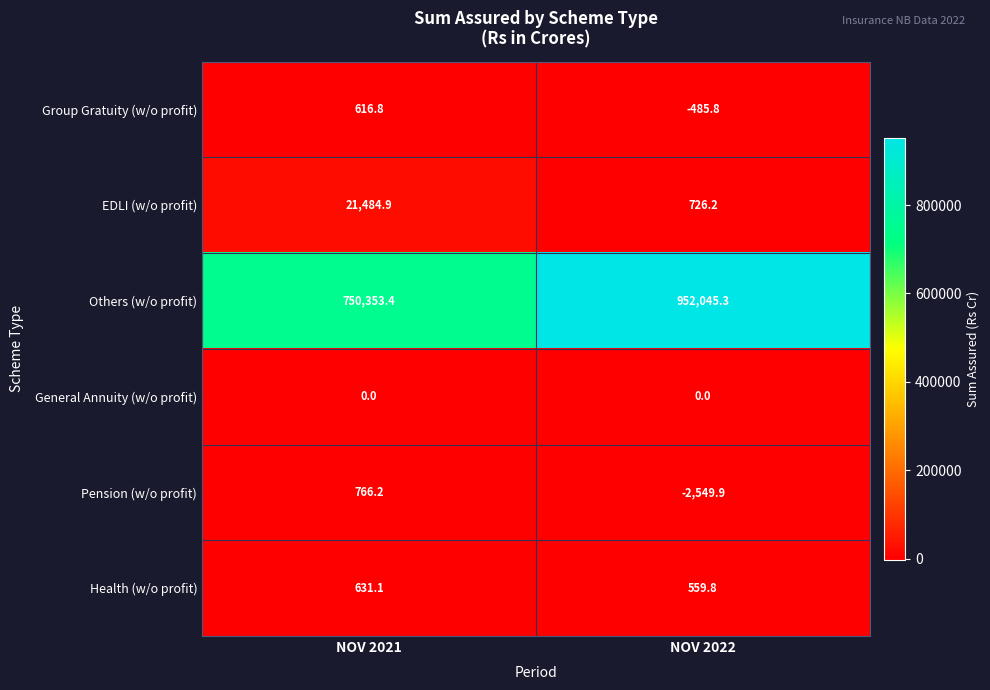

Rank the series by their maximum value, from lowest to highest.

General Annuity (w/o profit), Group Gratuity (w/o profit), Health (w/o profit), Pension (w/o profit), EDLI (w/o profit), Others (w/o profit)